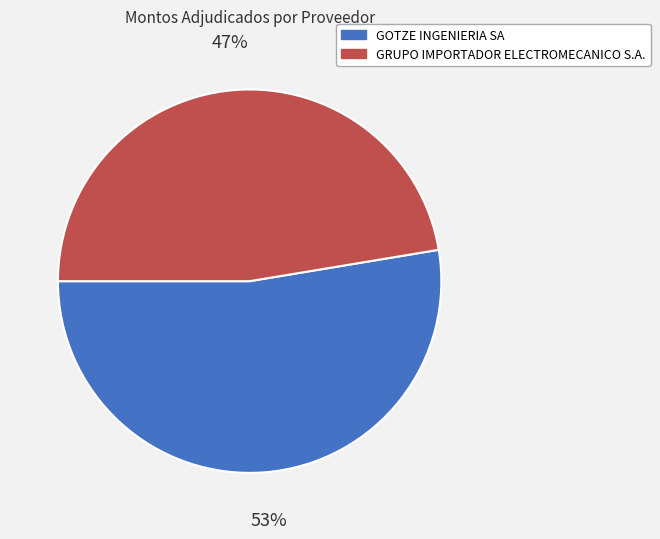

Between GOTZE INGENIERIA SA and GRUPO IMPORTADOR ELECTROMECANICO S.A., which is larger?

GOTZE INGENIERIA SA